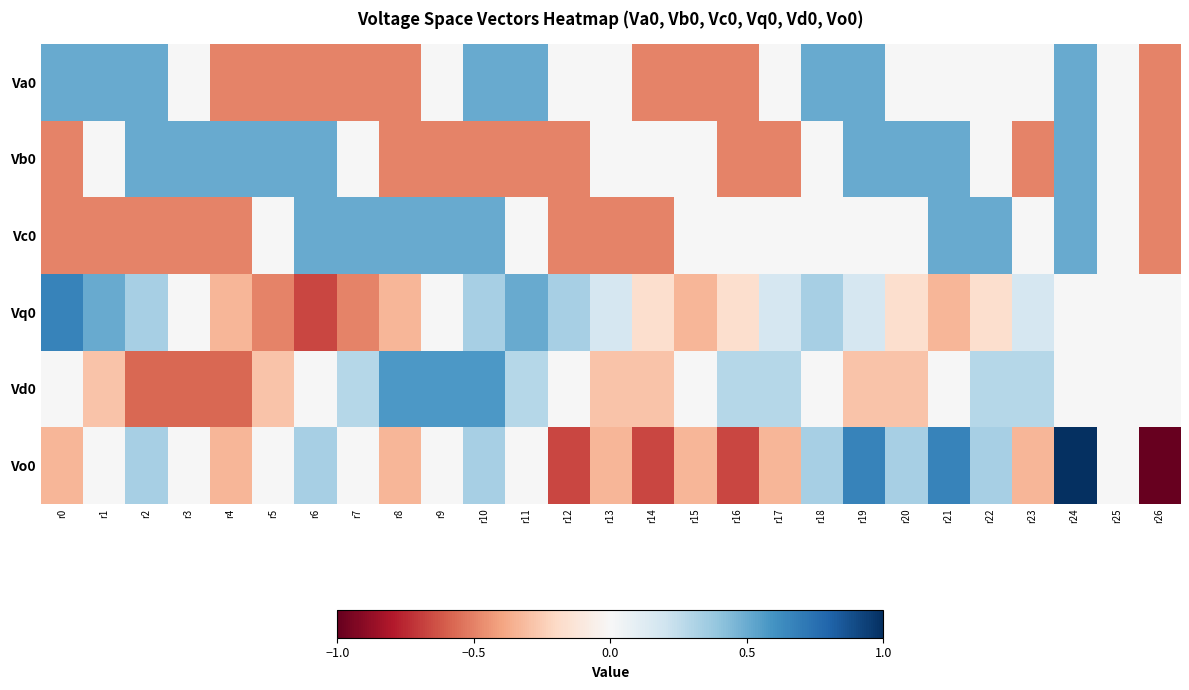

At how many categories does at least one series exceed 0?

23